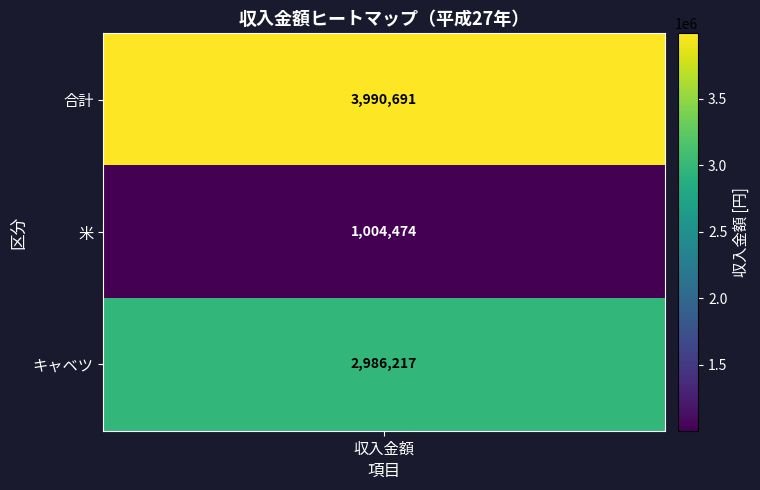

Is it true that the value at 合計 is 2364514?

False